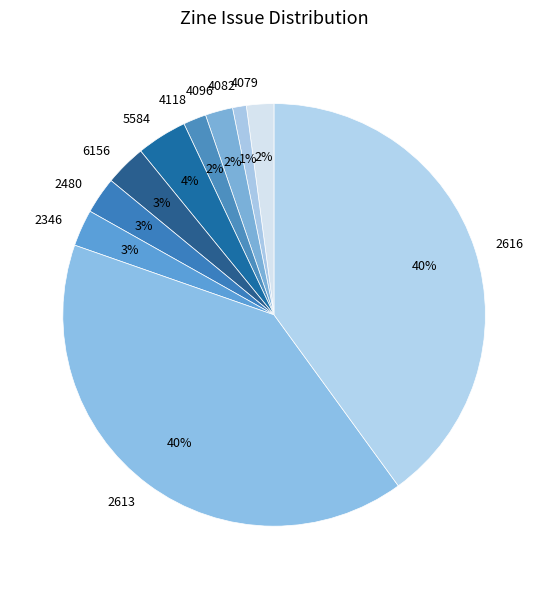

Is the sum of 2616 and 2480 greater than half?

No